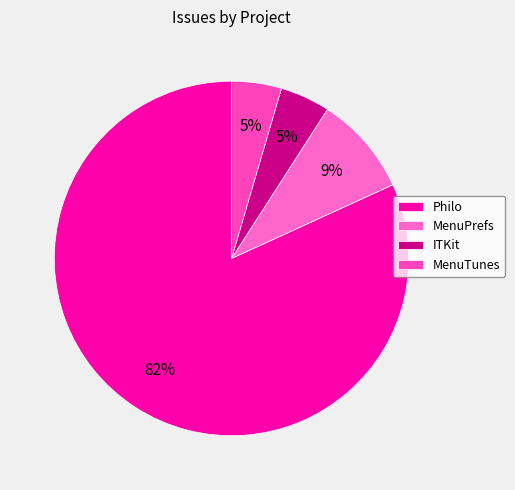

What is the change in value from Philo to MenuTunes?

-17